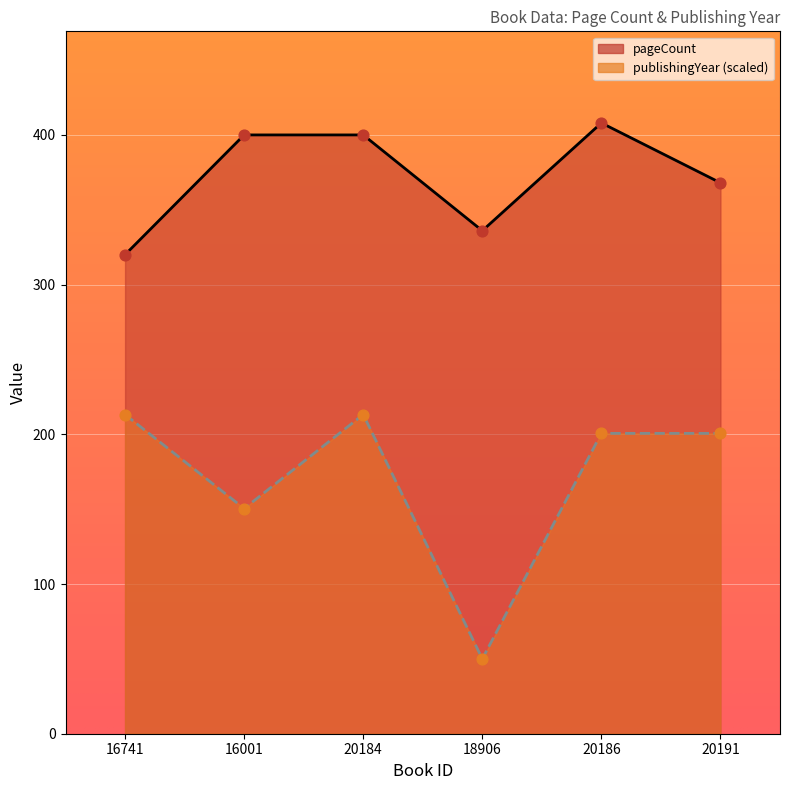

Which series reaches the minimum Y coordinate?

publishingYear